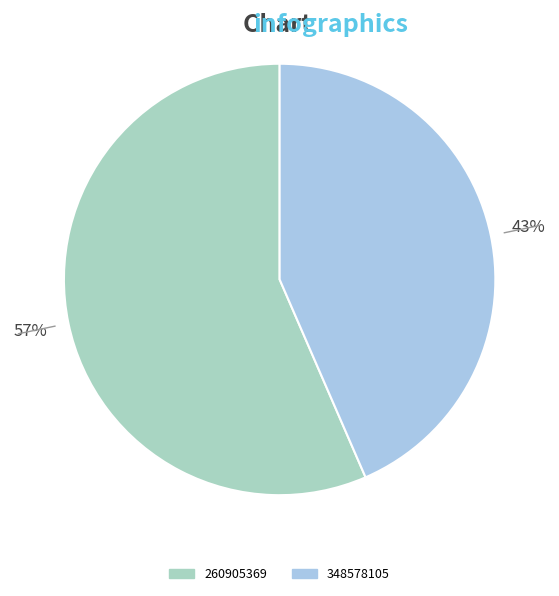

To the nearest percent, what is the combined percentage of 260905369 and 348578105?

100%